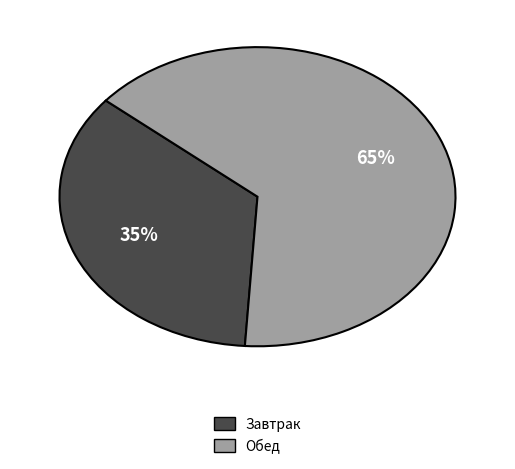

The Обед slice represents 65% of the pie. True or false?

True